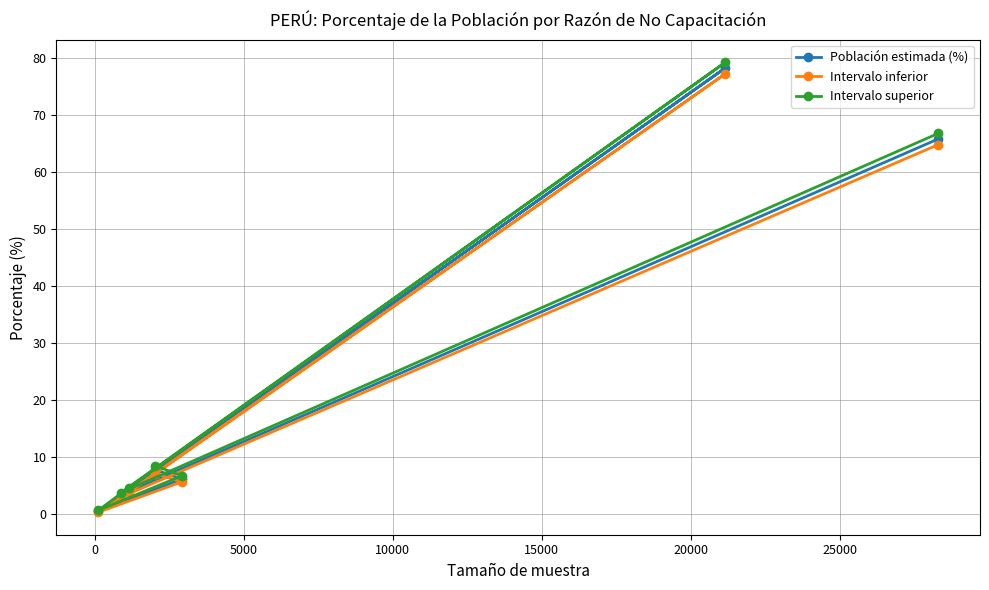

What is the maximum value for Intervalo inferior?

77.2